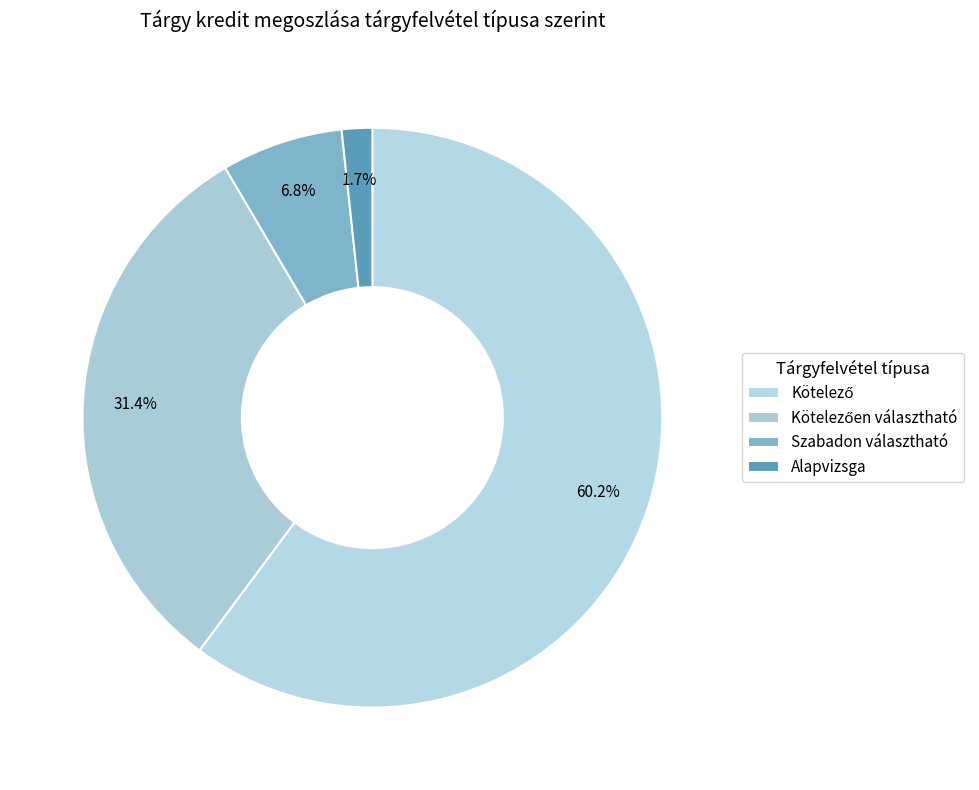

To the nearest percent, what is the difference between the Kötelezően választható and Kötelező slice percentages?

29%